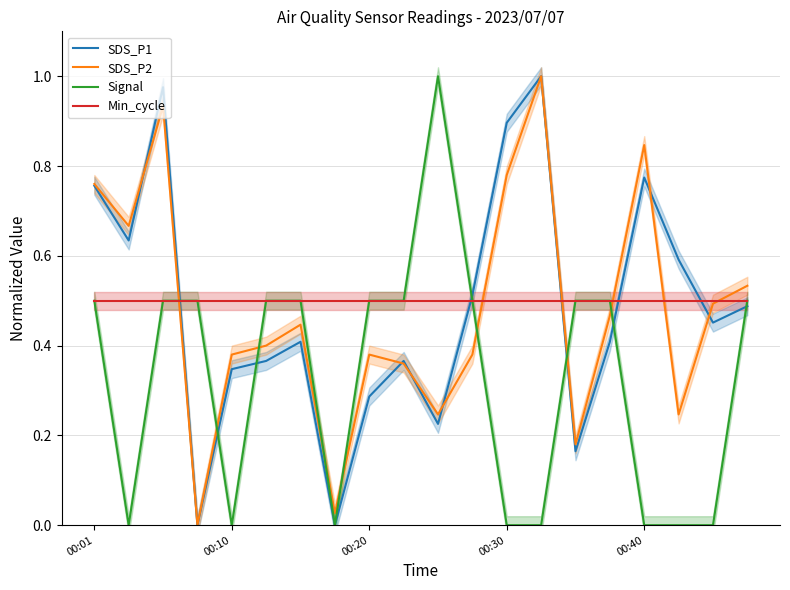

Is it true that Min_cycle equals 0.5 at 00:40?

True